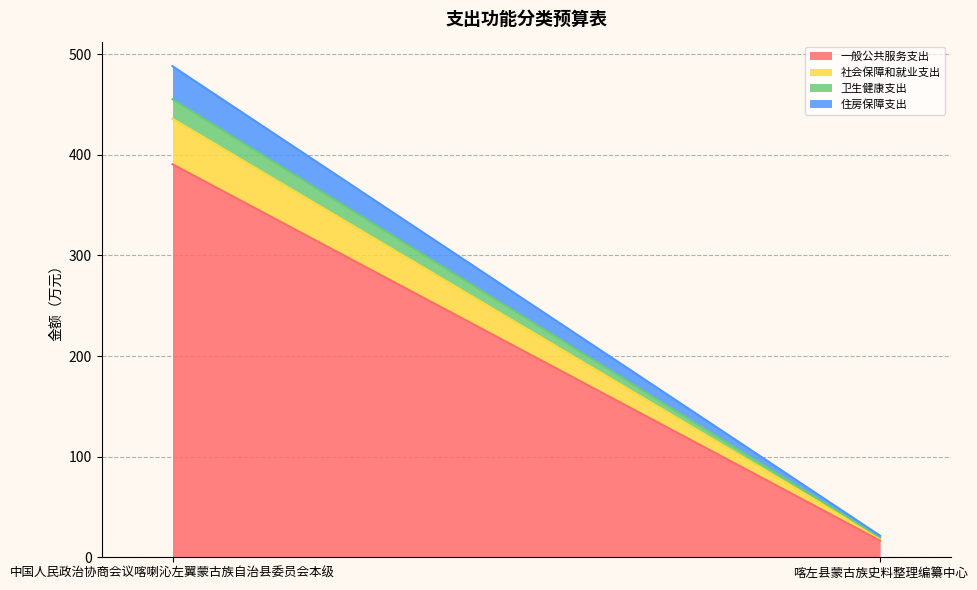

Reading left to right, what are all the values shown in this chart?

一般公共服务支出: 390.6	16.5
社会保障和就业支出: 45.3	2.3
卫生健康支出: 19.3	1.0
住房保障支出: 32.8	1.6